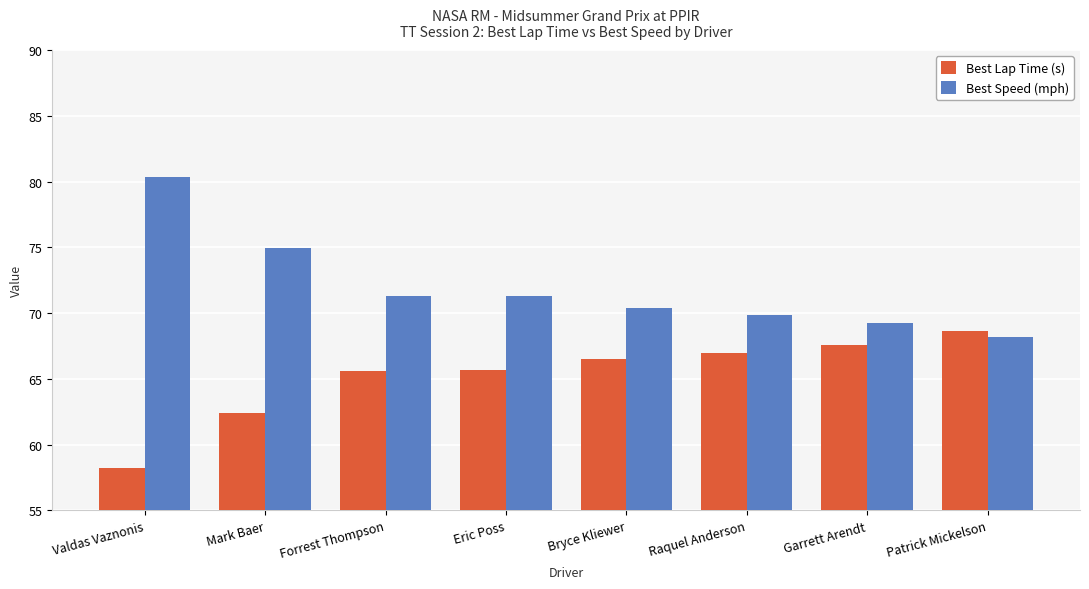

Does the chart contain any negative values?

No